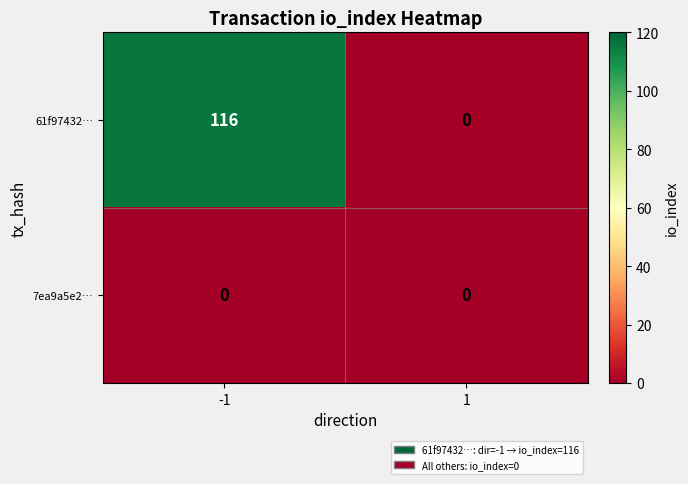

Rank the series by their maximum value, from lowest to highest.

7ea9a5e2…, 61f97432…